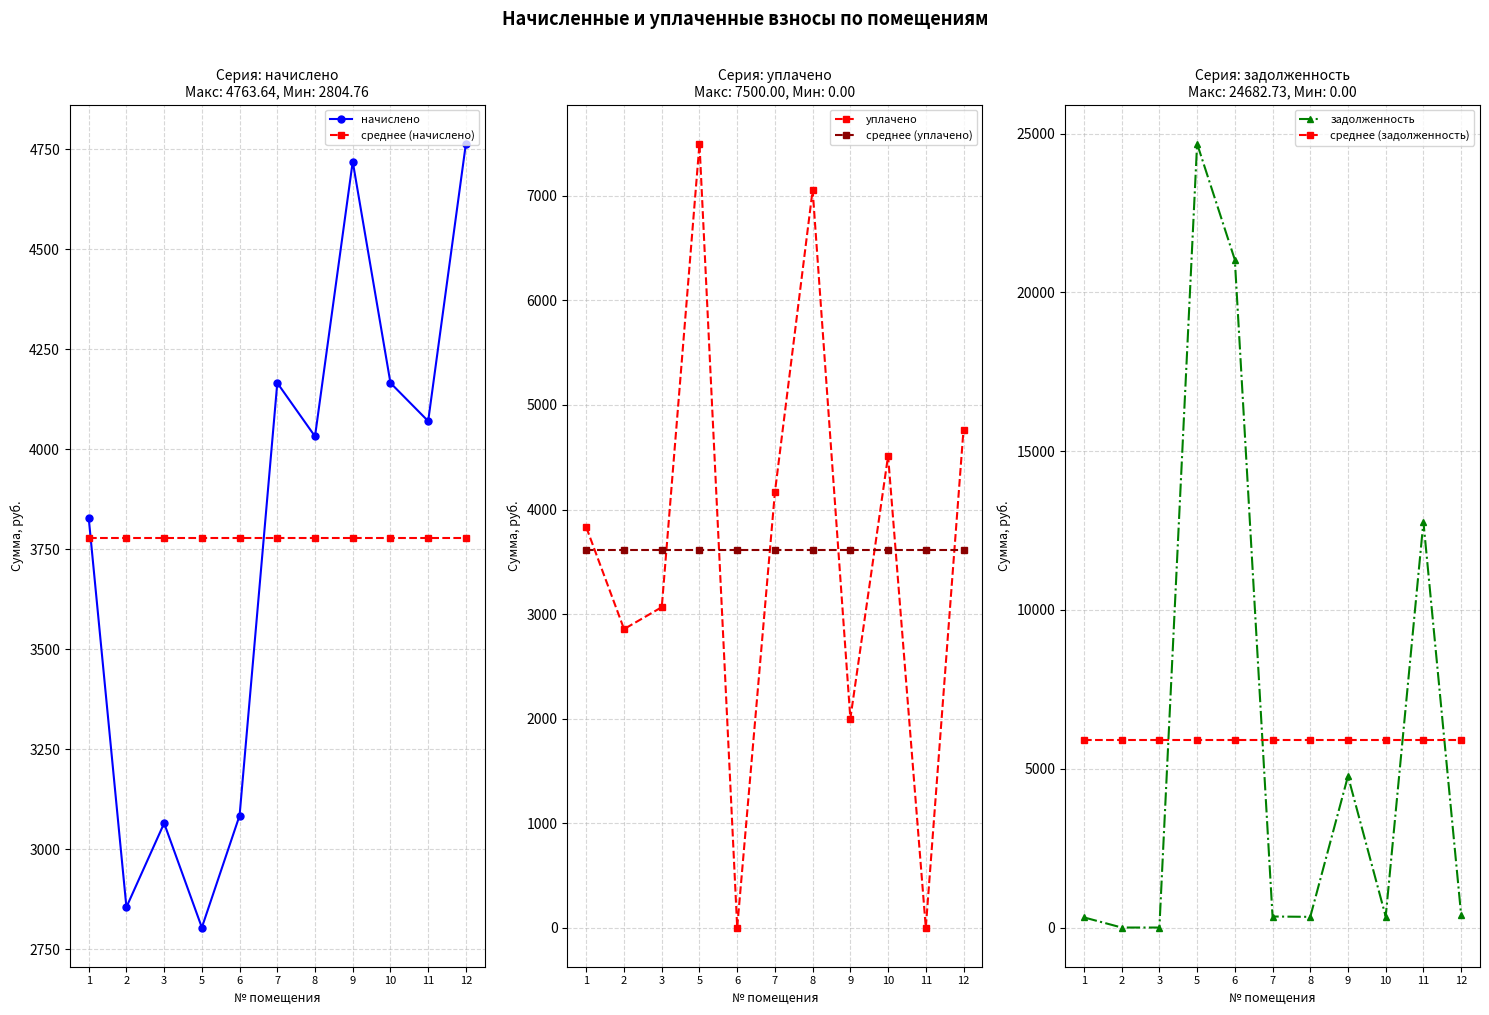

After their last crossing, which series has the higher values: начислено or задолженность?

начислено